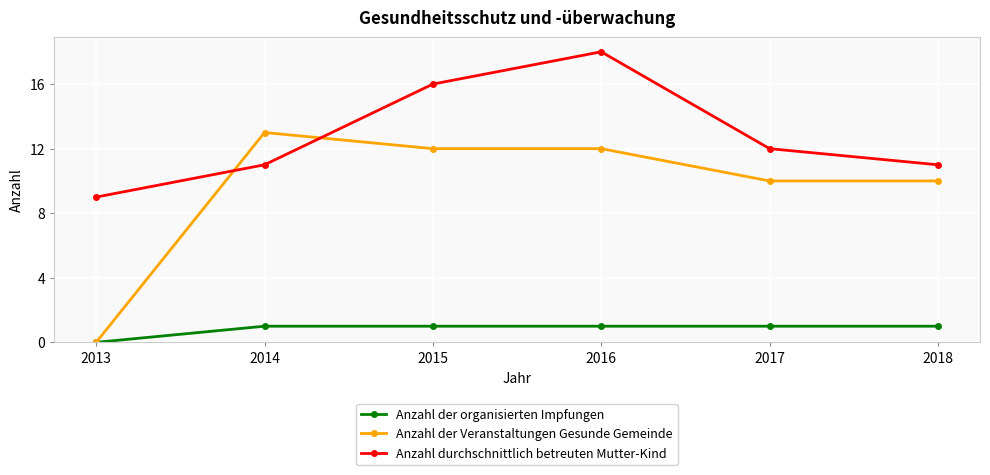

True or false: Anzahl durchschnittlich betreuten Mutter-Kind and Anzahl der organisierten Impfungen cross at least once.

False